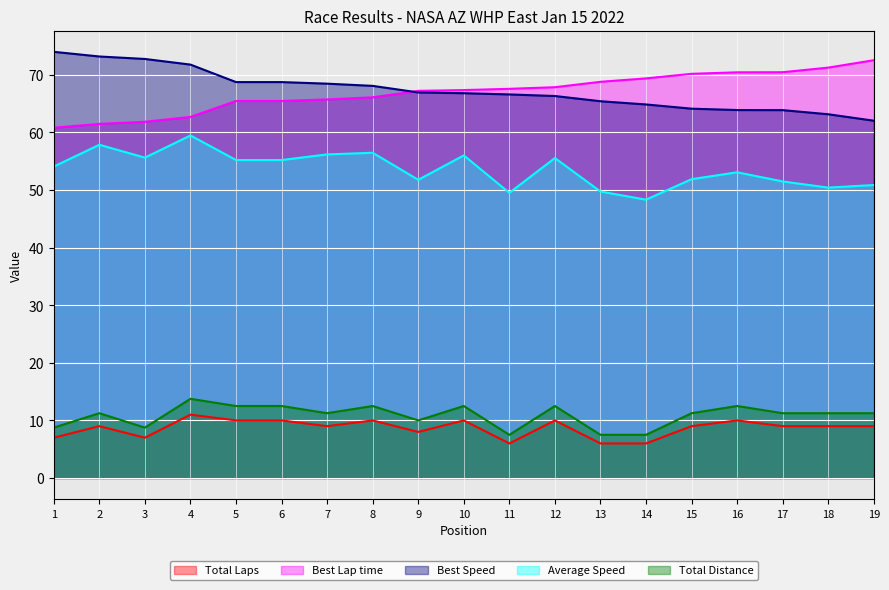

Rank the categories by Total Distance value from lowest to highest.

11, 13, 14, 1, 3, 9, 2, 7, 15, 17, 18, 19, 5, 6, 8, 10, 12, 16, 4